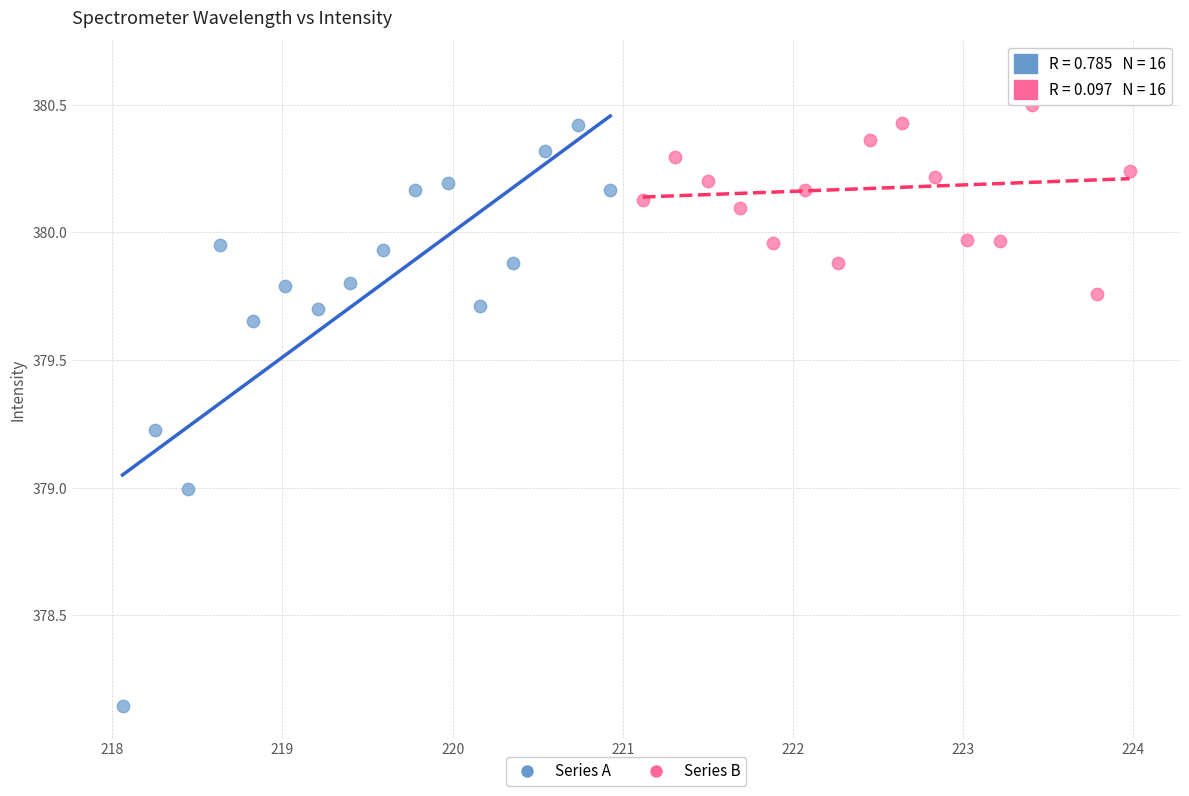

Which series contains the highest Y value?

Series B